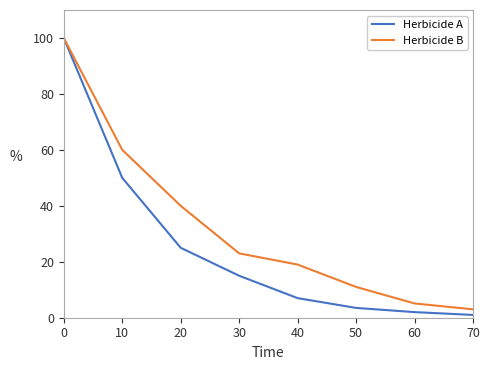

At which label does Herbicide B reach its peak?

0